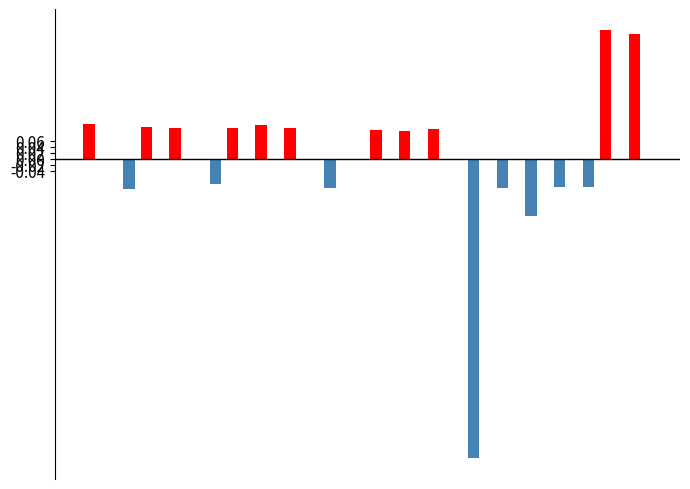

Reading left to right, list all the values displayed in this chart.

Above Mean: 0.1	0.0	0.1	0.1	0.0	0.1	0.1	0.1	0.0	0.0	0.1	0.1	0.1	0.0	0.0	0.0	0.0	0.0	0.4	0.4
Below Mean: 0.0	-0.1	0.0	0.0	-0.1	0.0	0.0	0.0	-0.1	-0.0	0.0	0.0	0.0	-1.0	-0.1	-0.2	-0.1	-0.1	0.0	0.0